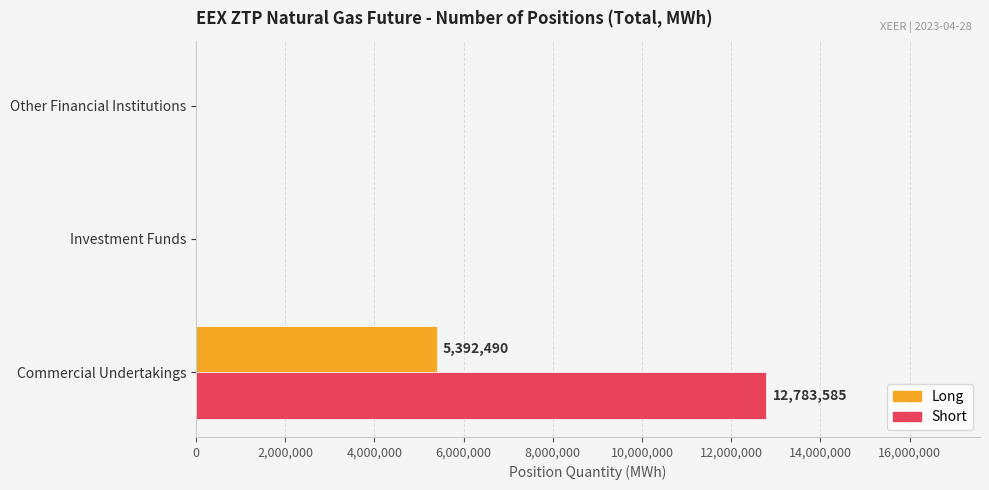

Count the Short values in the range 0 to 12783585.

3